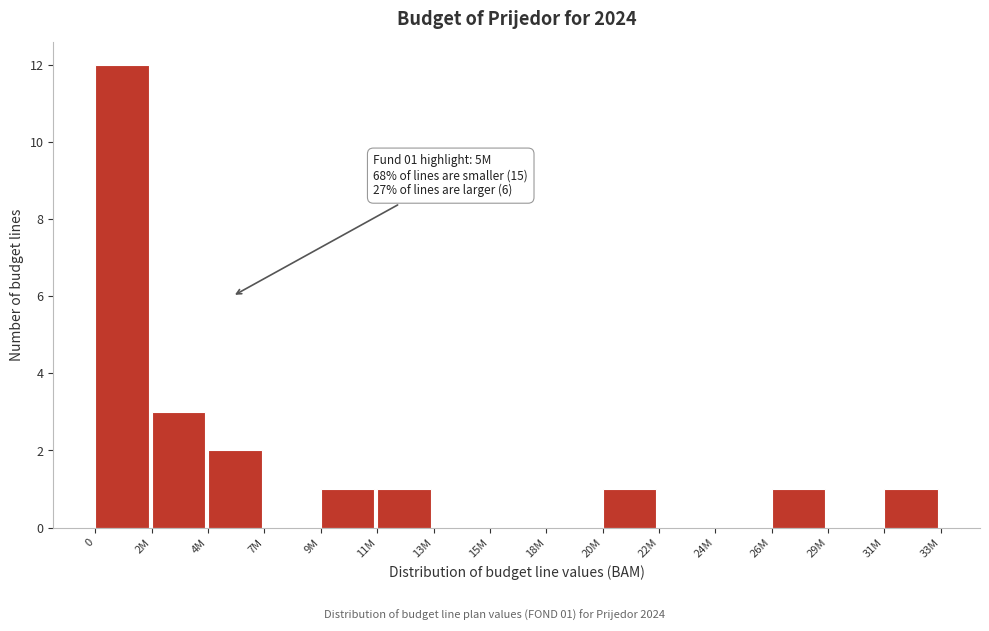

Reading left to right, what are all the values shown in this chart?

0=12	2M=3	4M=2	7M=0	9M=1	11M=1	13M=0	15M=0	18M=0	20M=1	22M=0	24M=0	26M=1	29M=0	31M=1